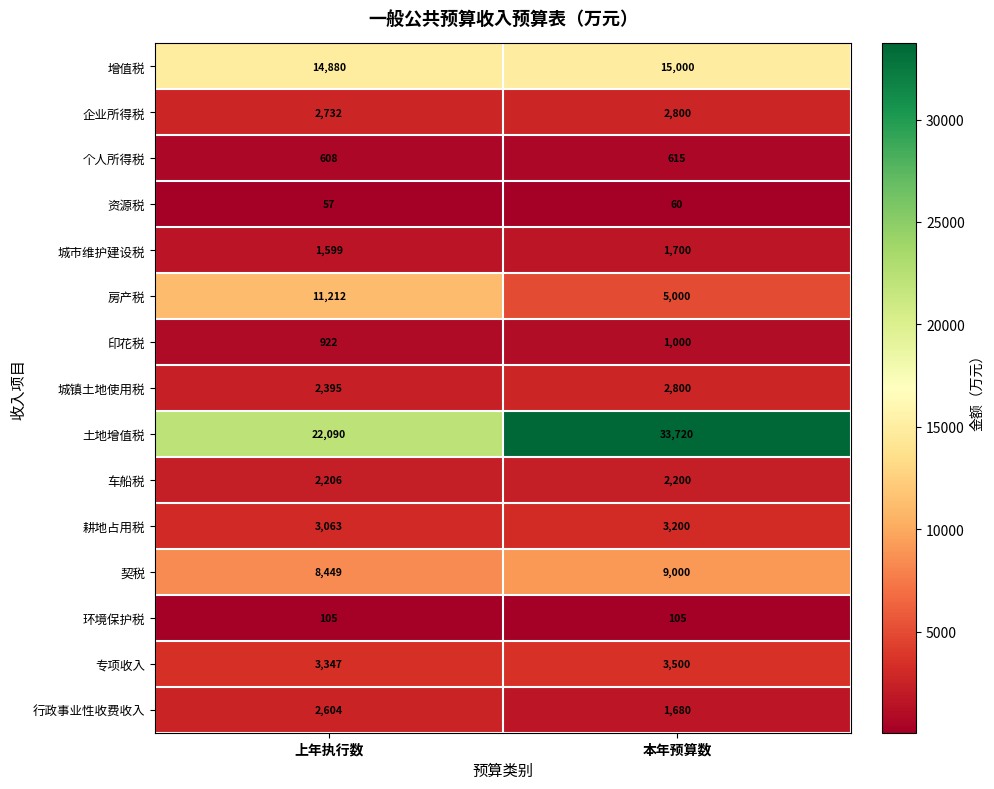

Between 上年执行数 and 本年预算数, which series saw the biggest shift?

土地增值税